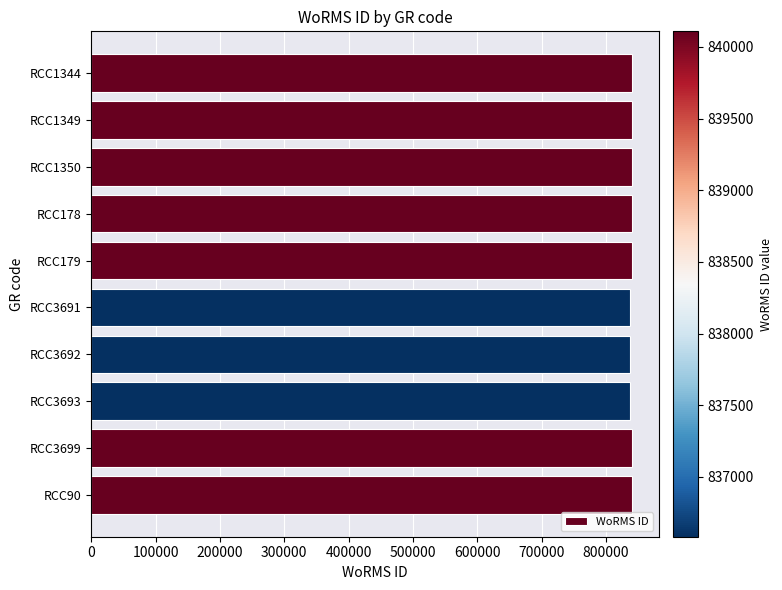

Approximately how many times larger is the value at RCC90 compared to RCC3693?

1.0